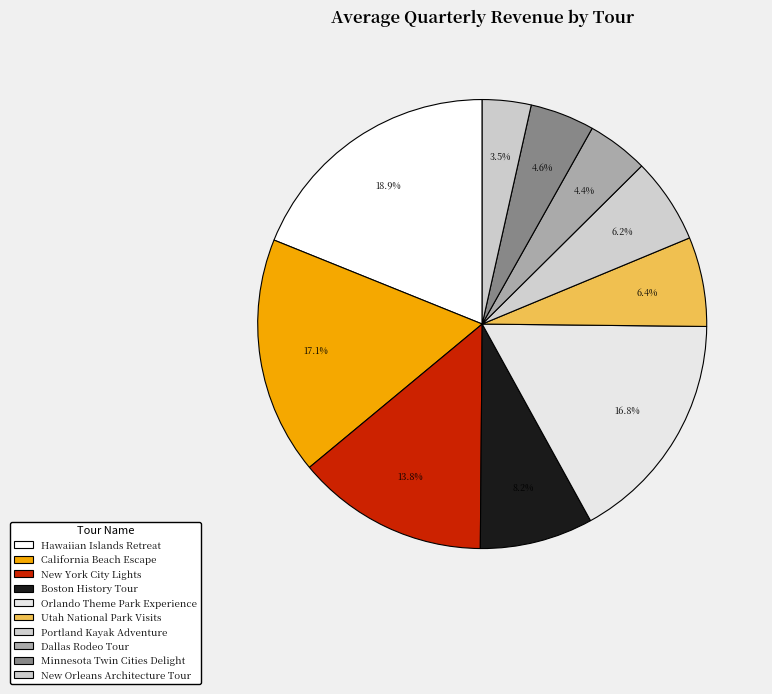

To the nearest percent, what is the difference between the Minnesota Twin Cities Delight and Utah National Park Visits slice percentages?

2%